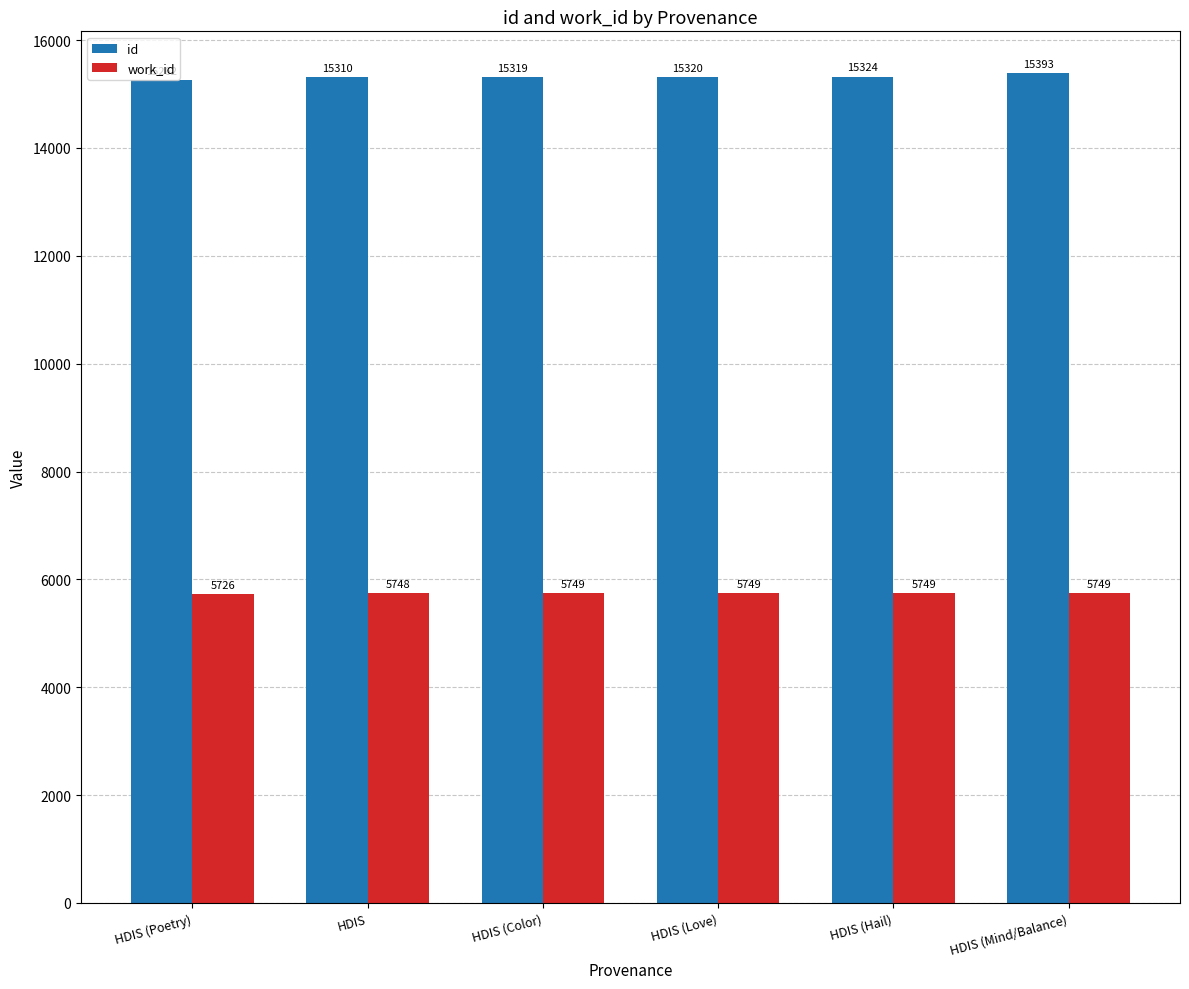

What is the spread (max minus min) of values at HDIS (Love)?

9571